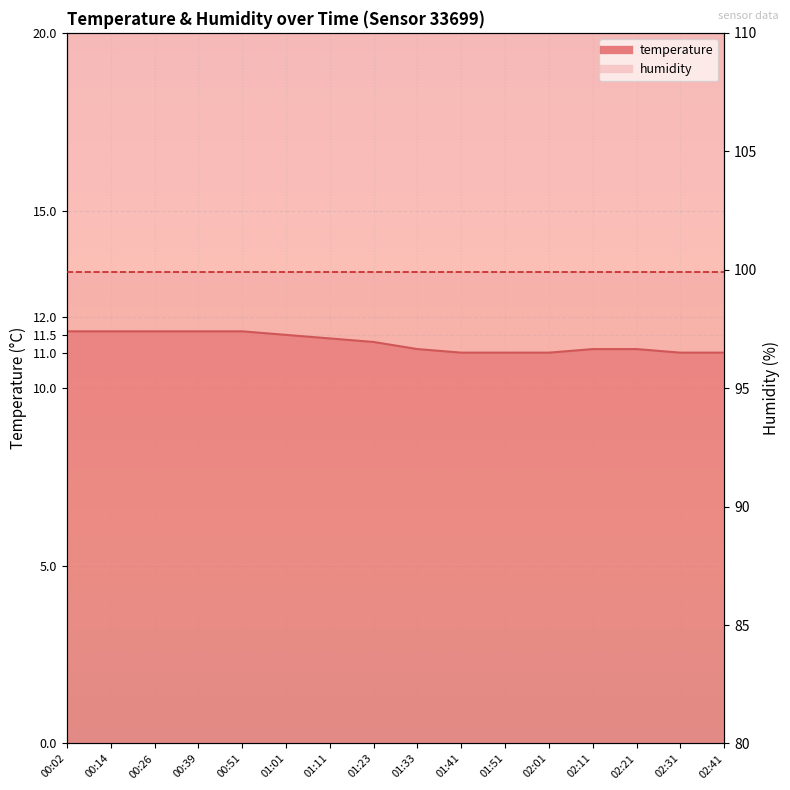

What is the change in value from 01:51 to 02:21?

+0.1